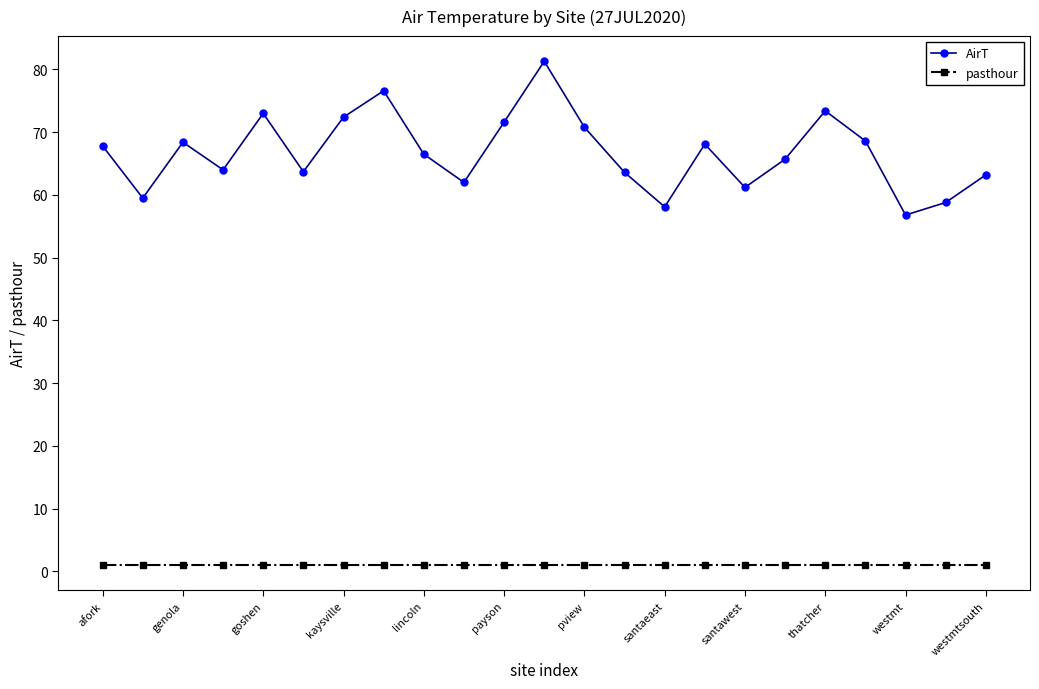

What is the value of the pasthour point at the 17th from the left?

1.0